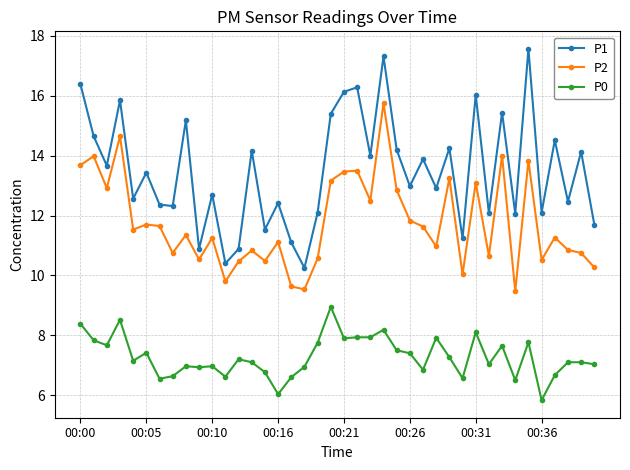

Does the chart have visible grid lines?

Yes